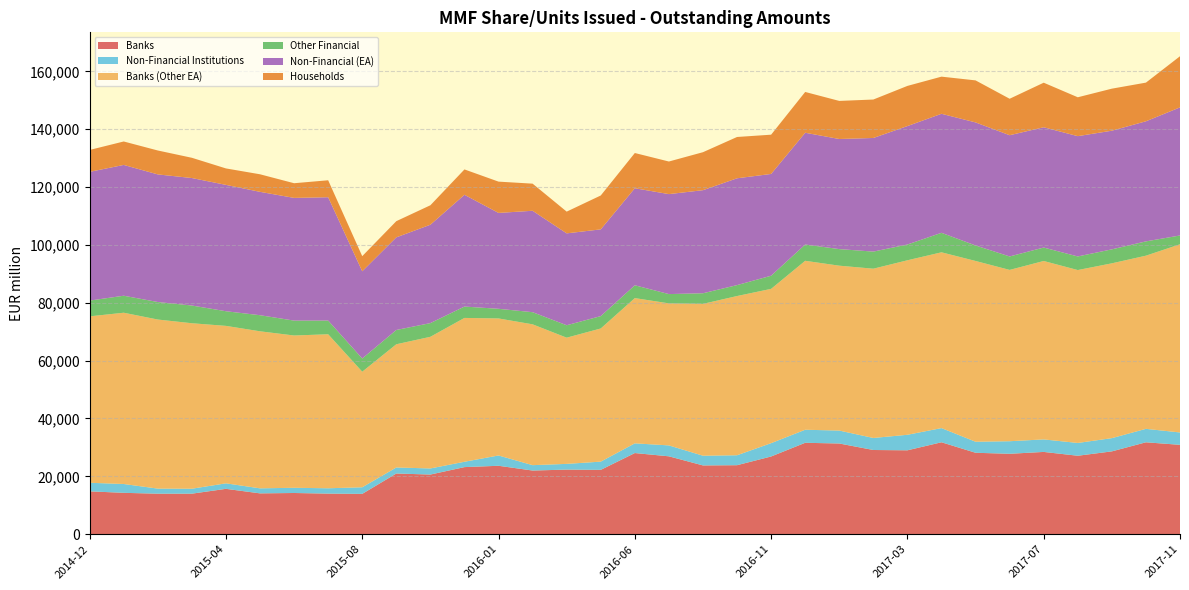

Reading left to right, extract all data points from this chart.

Banks: 14819	14304	14007	14012	15684	14118	14248	14034	13942	20982	20624	23195	23655	22008	22336	22239	28054	26924	23776	23856	26867	31600	31357	29109	29002	31780	28151	27800	28443	27123	28632	31771	30896
Non-Financial Institutions: 2963	3056	1758	1717	1904	1742	1802	1848	2287	2089	2108	1853	3565	1864	1978	2852	3360	3775	3364	3440	4611	4512	4474	4161	5369	4904	3825	4345	4331	4425	4577	4654	4279
Banks (Other EA): 57523	59198	58439	57196	54425	54278	52637	53231	39944	42586	45506	49715	47359	48676	43621	46024	50202	49094	52480	55032	53330	58395	56987	58509	60313	60758	62473	59214	61668	59762	60426	59853	65044
Other Financial: 5447	5874	6055	6122	5060	5560	5146	4727	4558	4935	4732	3925	3336	4196	4293	4272	4428	3208	3667	3775	4539	5628	5735	5907	5452	6740	5355	4648	4646	4698	4829	4941	3042
Non-Financial (EA): 44502	45212	44109	44068	43676	42644	42418	42641	30150	32019	34010	38635	33142	35057	31762	29988	33547	34556	35629	36923	35182	38635	38054	39275	40941	41138	42537	41908	41573	41585	41012	41510	44278
Households: 7568	8105	8268	6999	5686	6070	5069	5860	5232	5595	6721	8768	10816	9371	7513	11708	12171	11267	13128	14279	13569	14098	13162	13291	13880	12839	14526	12603	15406	13437	14531	13363	17676